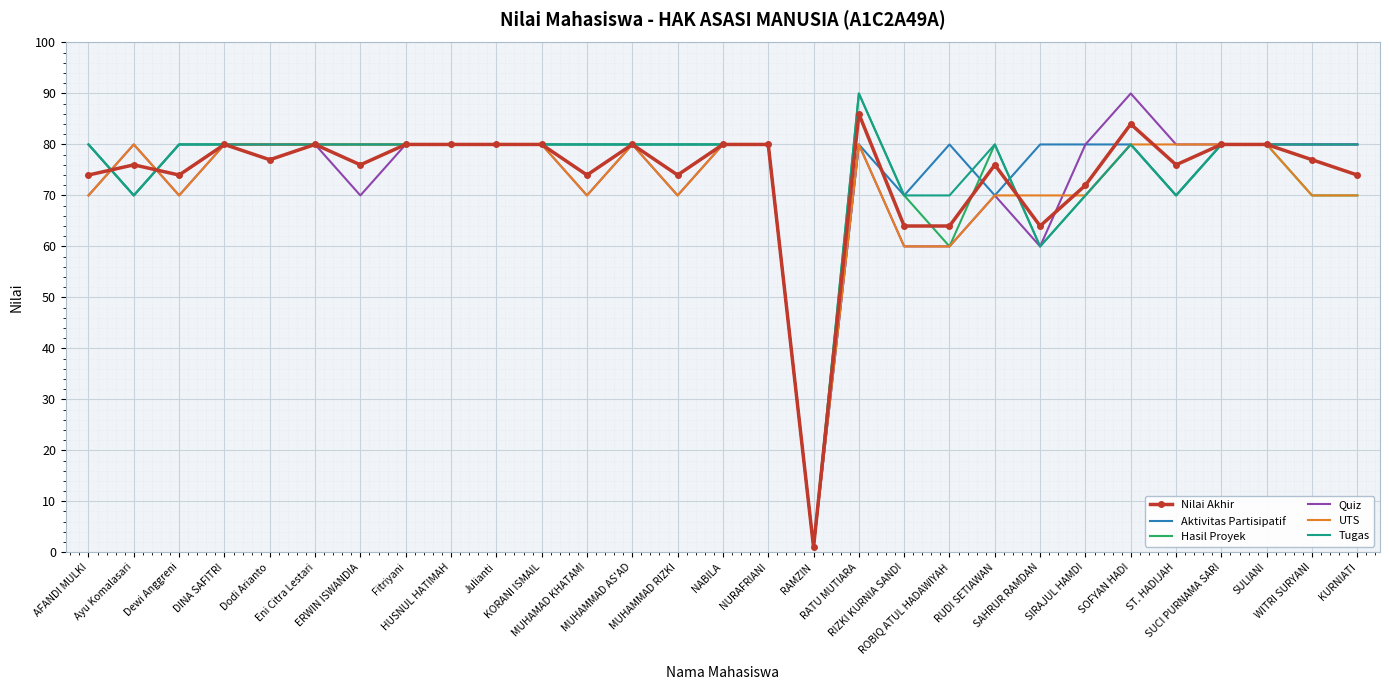

What is the greatest value displayed?

90